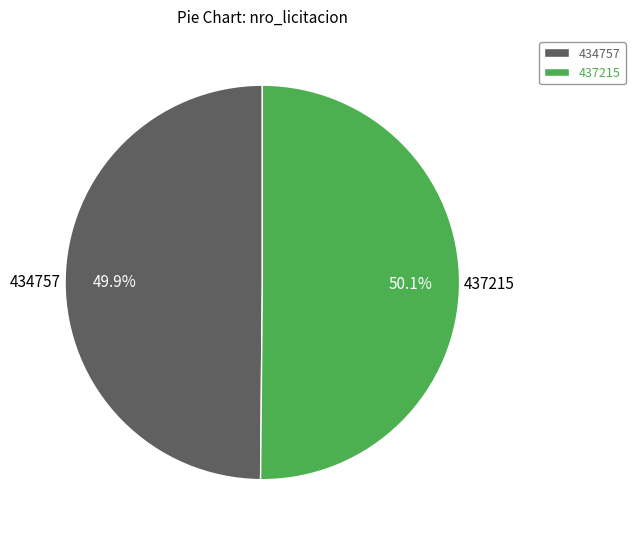

What percentage do 437215 and 434757 together represent?

100.0%